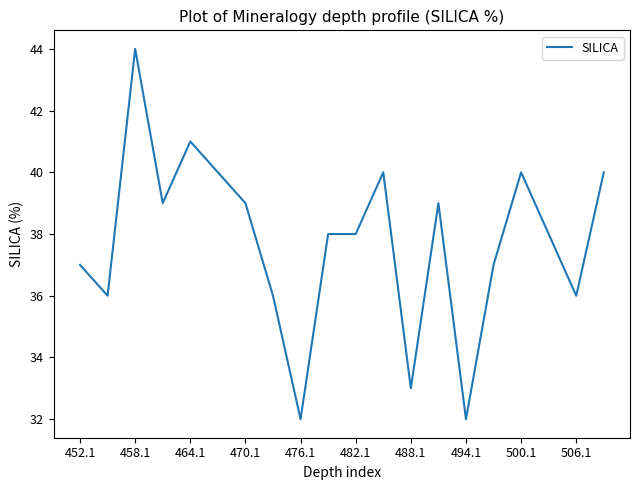

What is the difference between the maximum and minimum values?

12